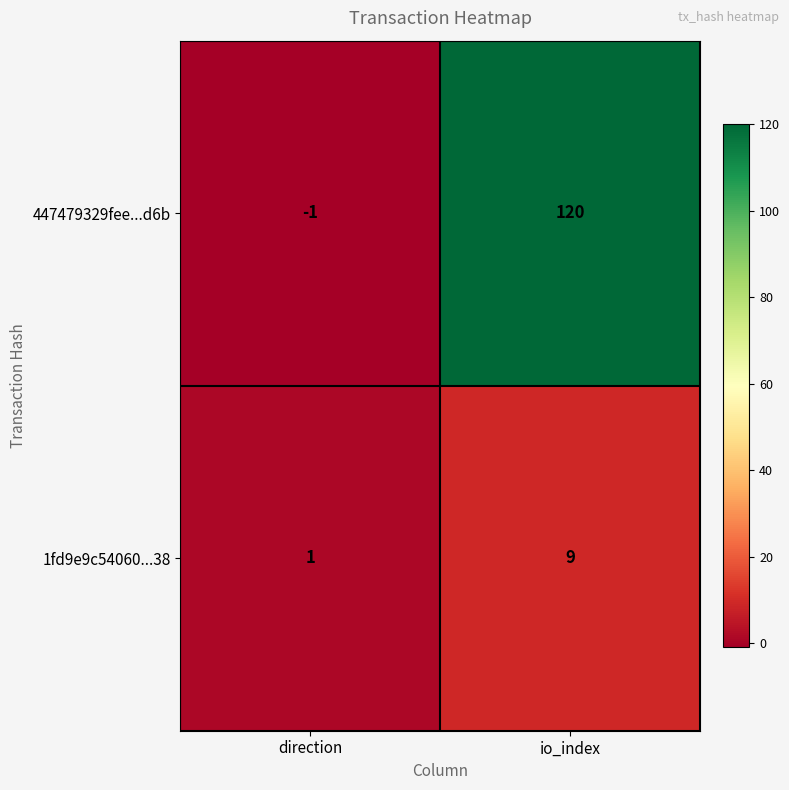

At direction, list the series in order from largest to smallest.

1fd9e9c54060...38, 447479329fee...d6b